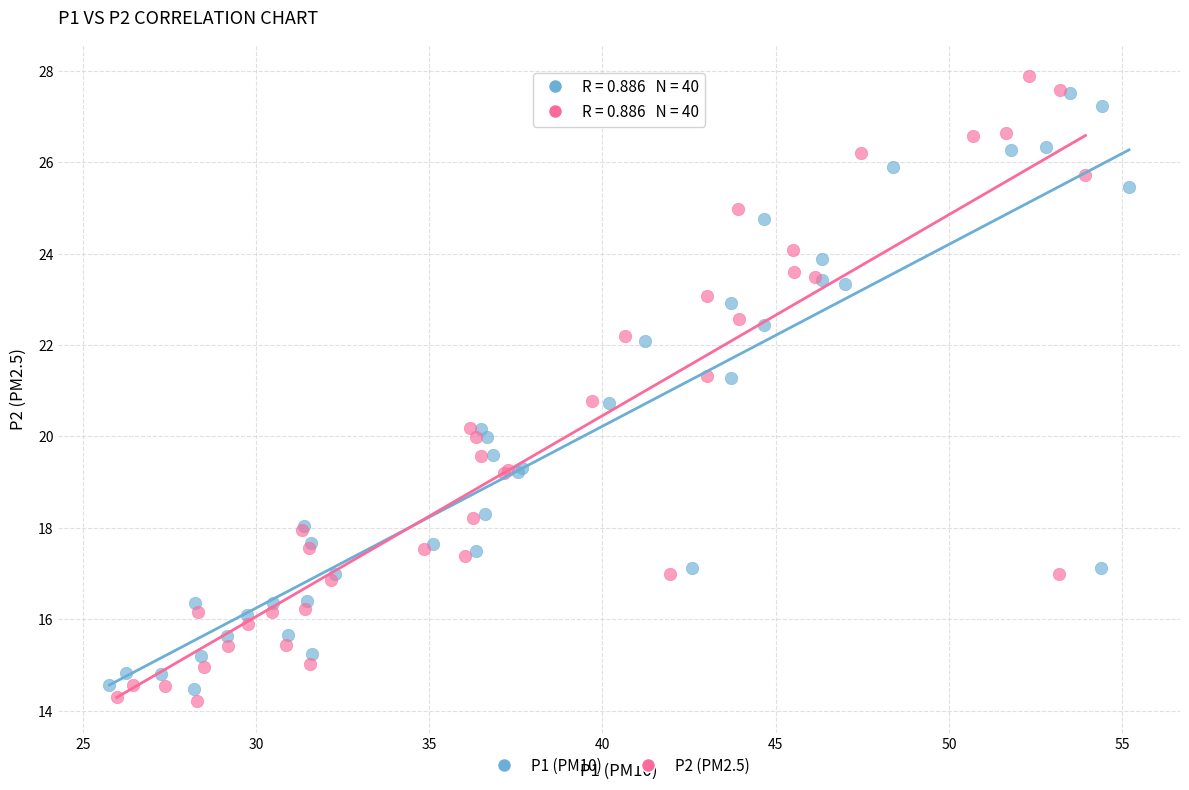

Which series has the widest spread of Y values?

P2 (PM2.5)